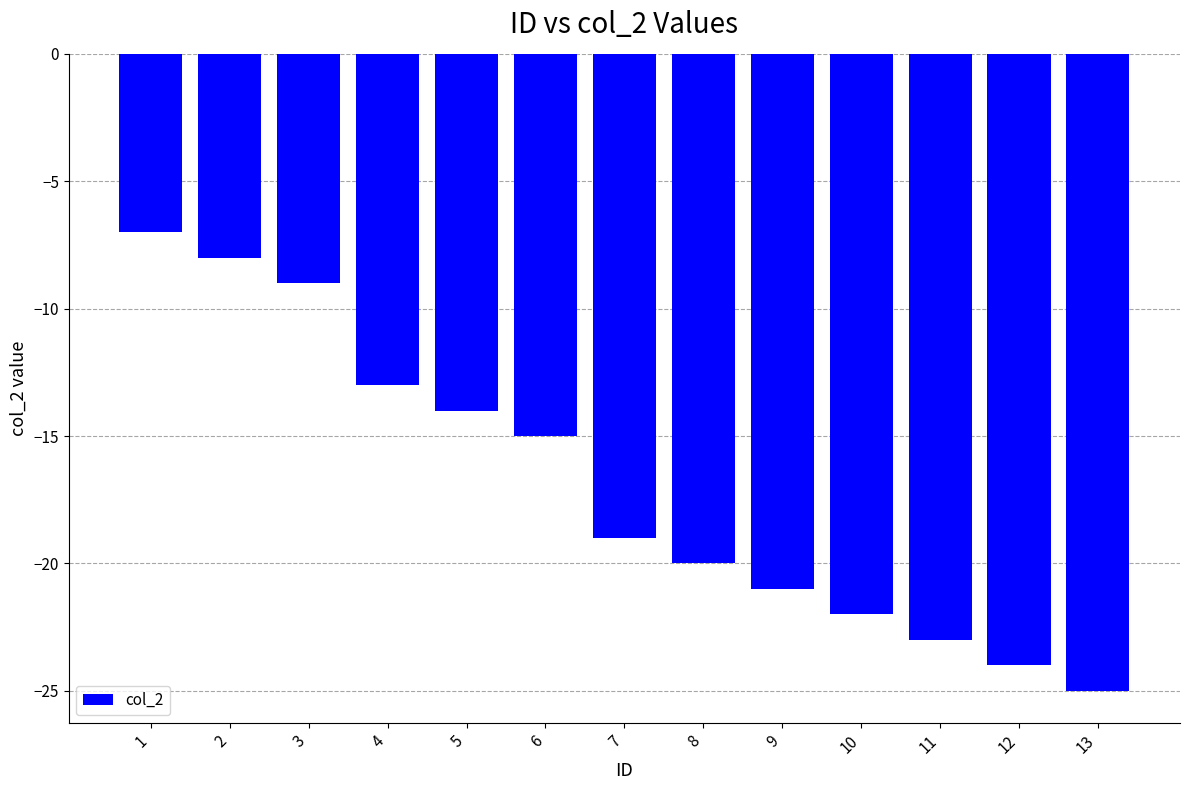

Between 10 and 5, which is larger?

5